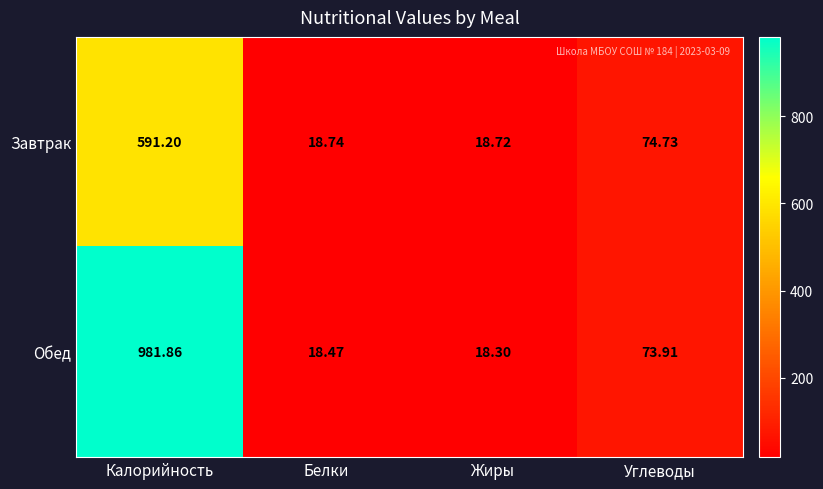

At which label does Обед reach its peak?

Калорийность